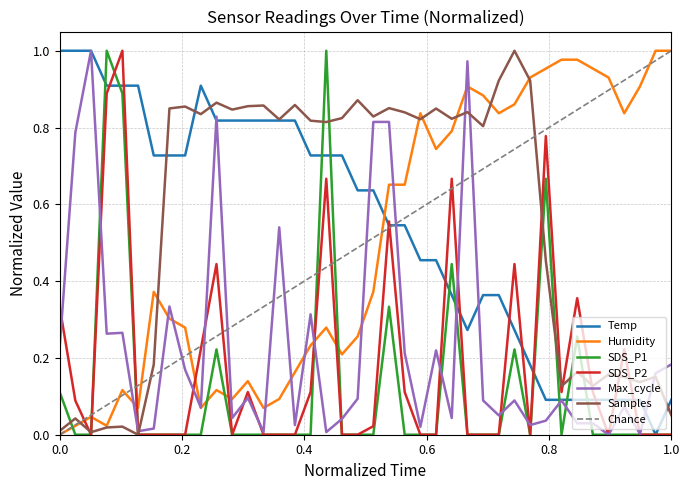

True or false: SDS_P2 and Humidity cross at least once.

True